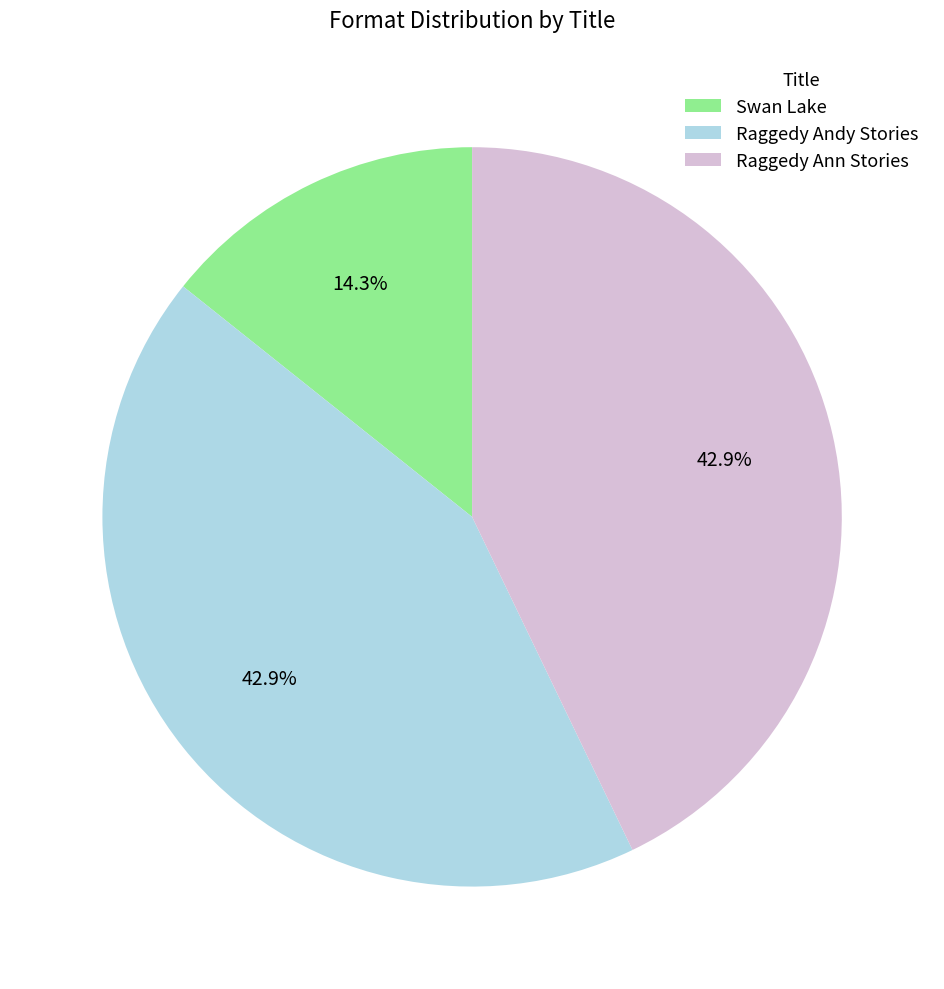

Is there any slice that represents more than half of the pie?

No